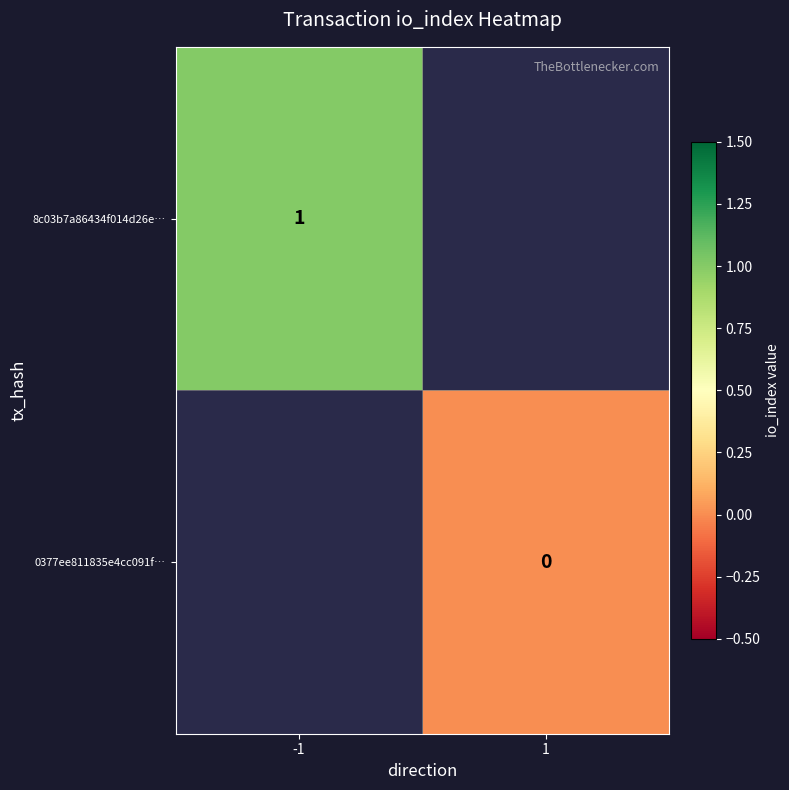

The value of 8c03b7a86434f014d26e… at -1 is 1. True or false?

True